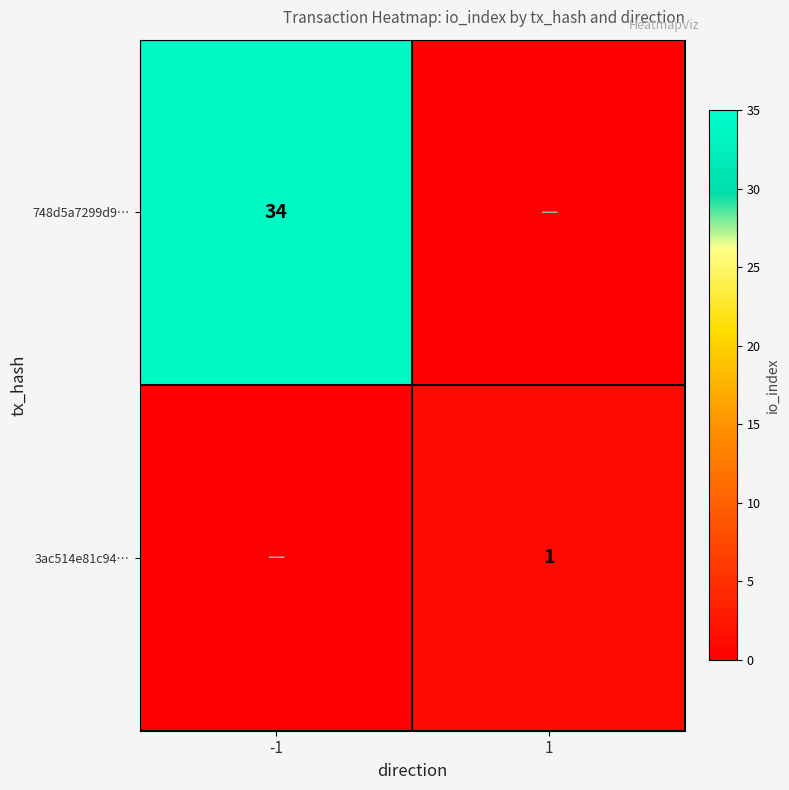

Is it true that 3ac514e81c94… equals 1 at 1?

True